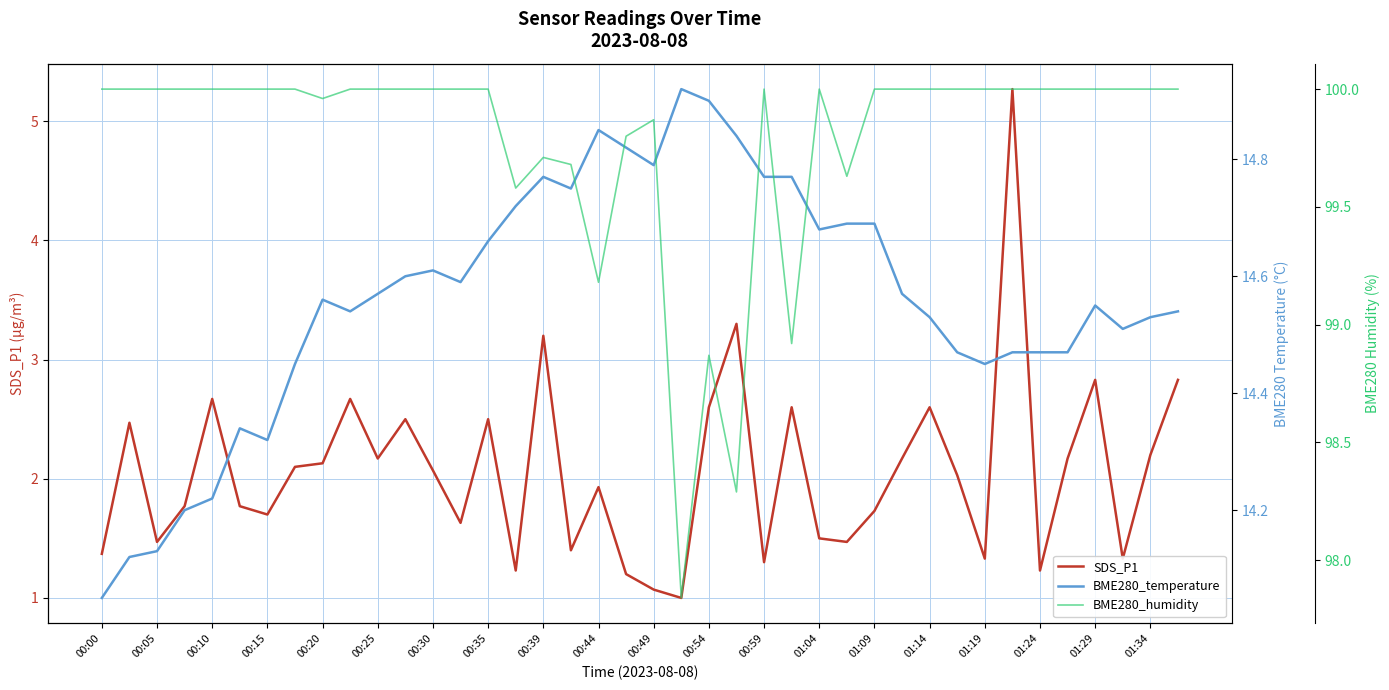

The value of SDS_P1 at 00:05 is 2.4. True or false?

False